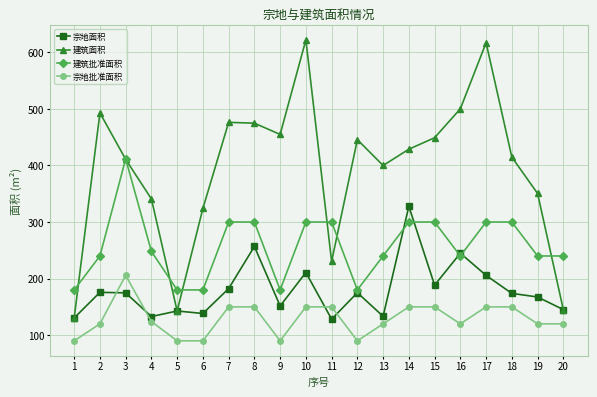

Which category has the highest value across all series?

10